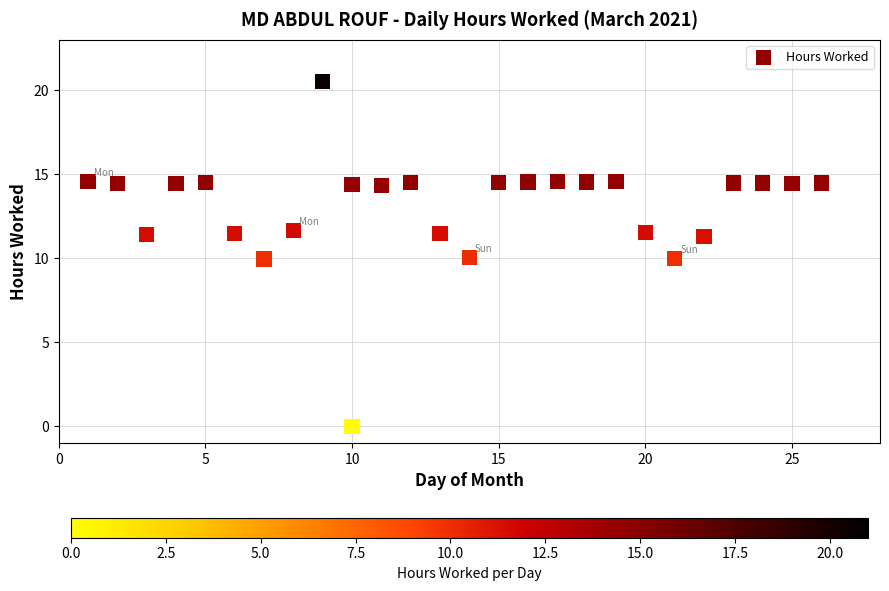

What is the range of Y values (max minus min)?

20.5